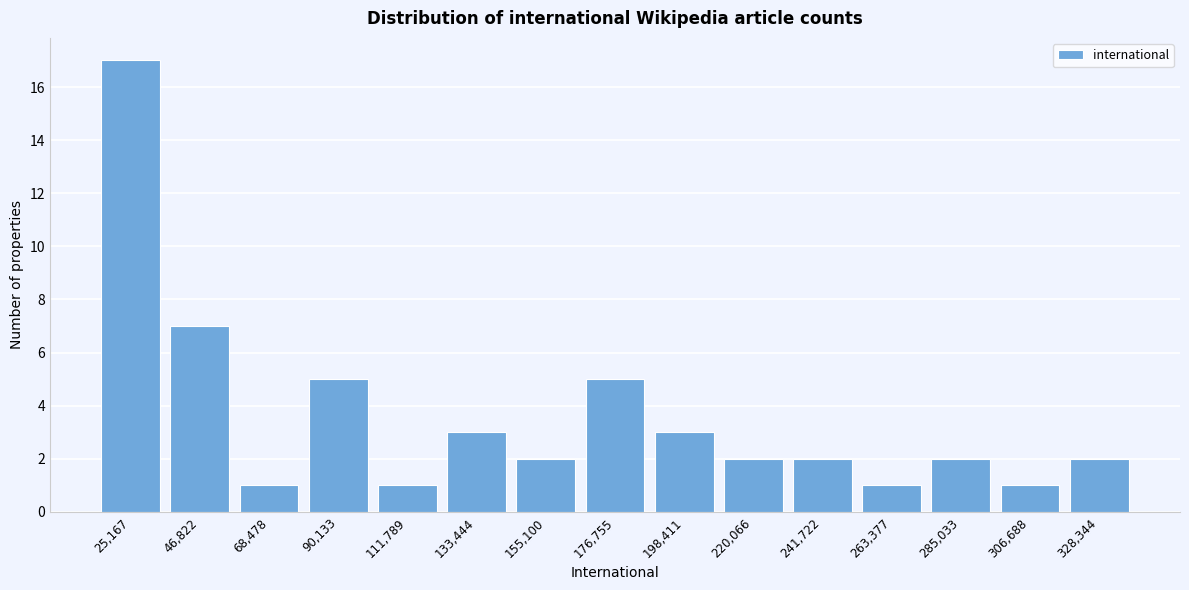

Reading left to right, transcribe all the data shown in this chart.

17	7	1	5	1	3	2	5	3	2	2	1	2	1	2